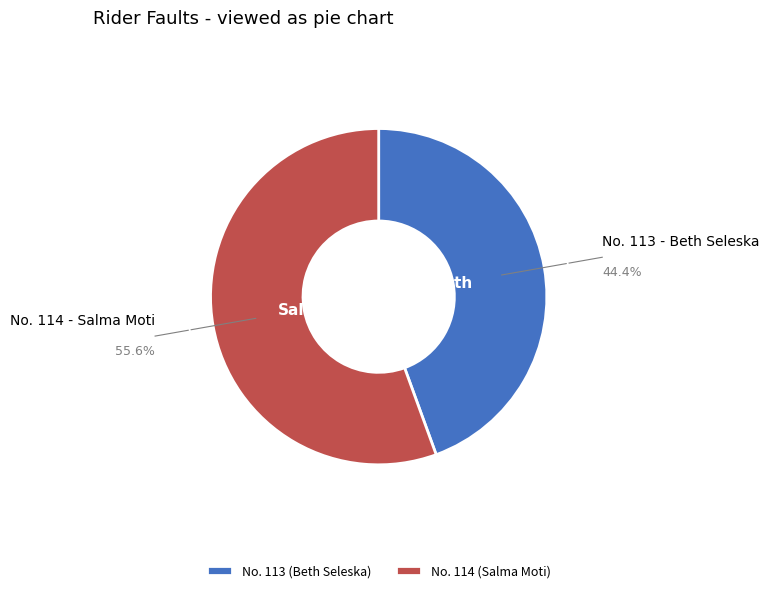

What is the ratio of the value at No. 113 to the value at No. 114?

0.8